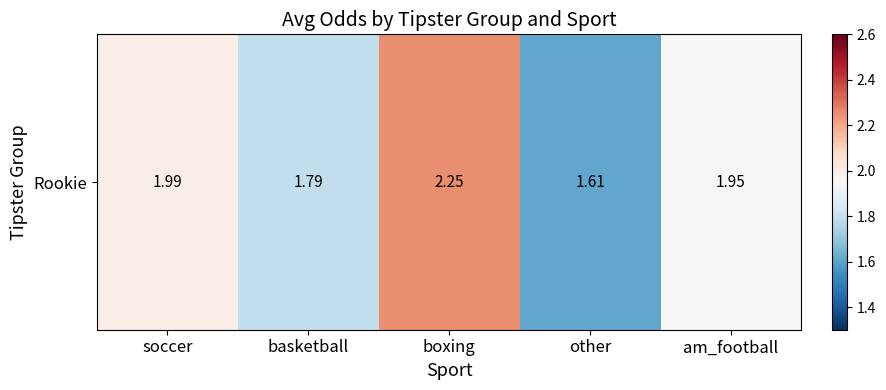

Rank the categories by value from highest to lowest.

boxing, soccer, am_football, basketball, other